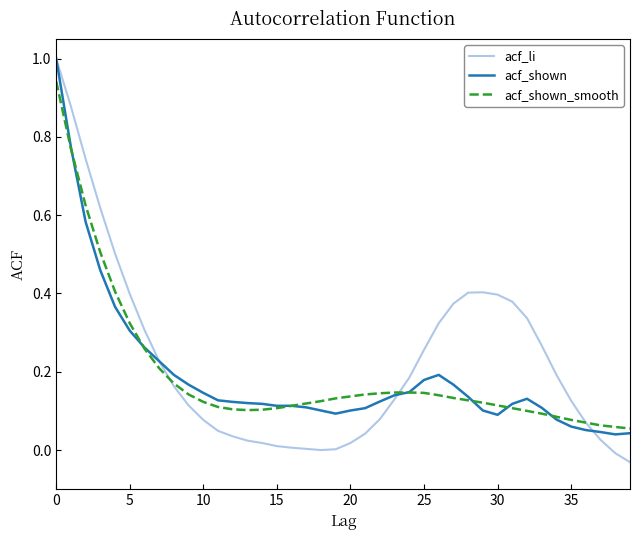

At how many categories does at least one series exceed 0?

40